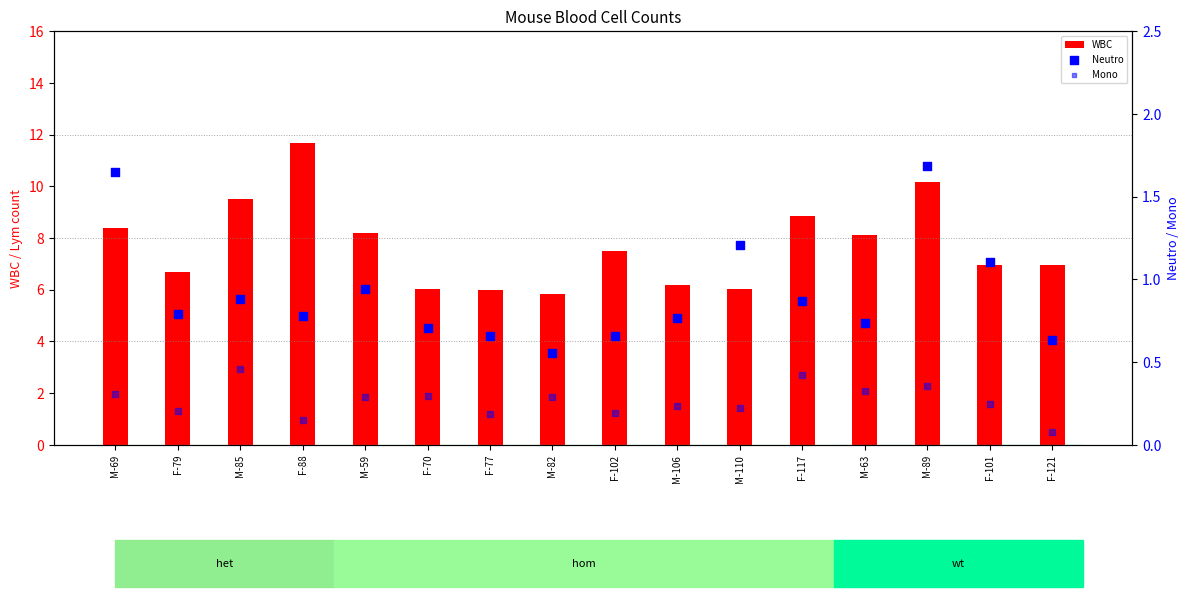

Which series has the widest spread of Y values?

WBC